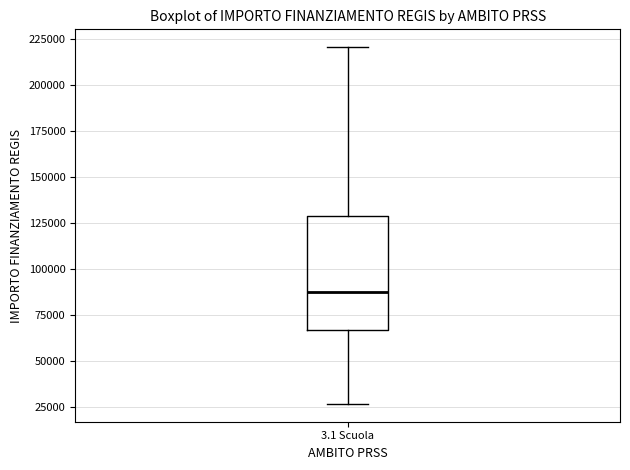

Read this box plot against the y-axis: the position of the median line, the range covered by the box, and the ends of both whiskers. The values are not printed on the chart, so give them approximately, as read against the axis.

median 85000, box 65000 to 130000, whiskers 25000 to 220000